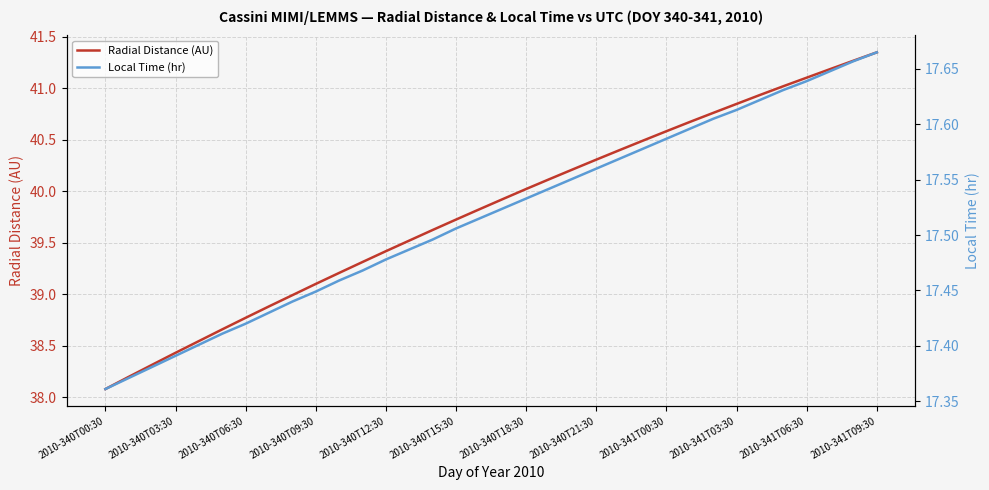

At which label does Radial Distance (AU) reach its peak?

2010-341T09:30